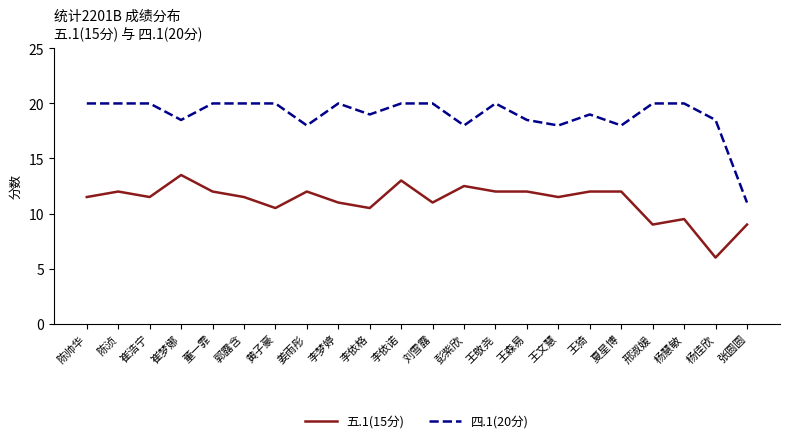

What position from the right is 董一霏?

18